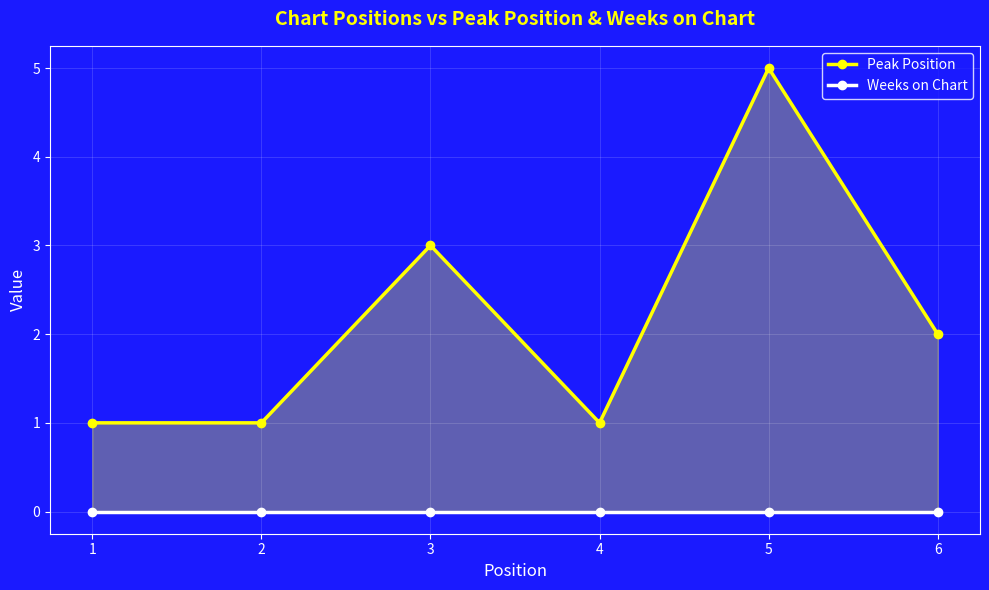

At which category is the sum across all series the highest?

5